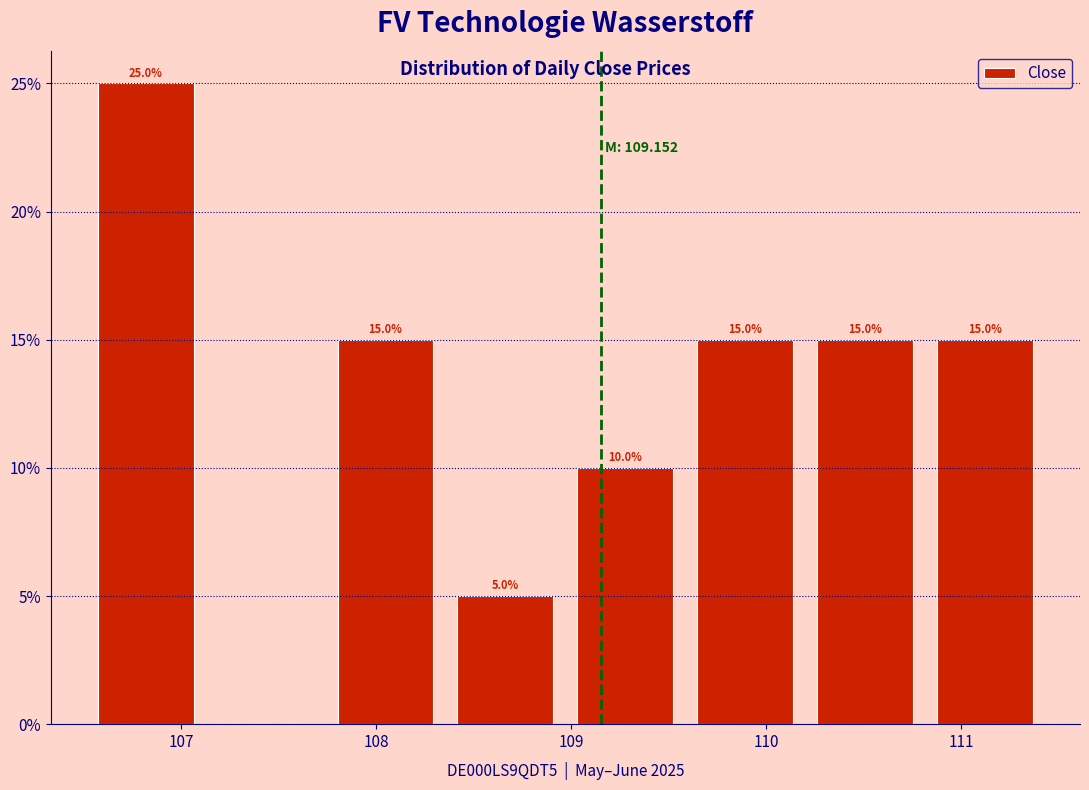

Over which range of the x-axis is the bar tallest?

106.5 to 107.1